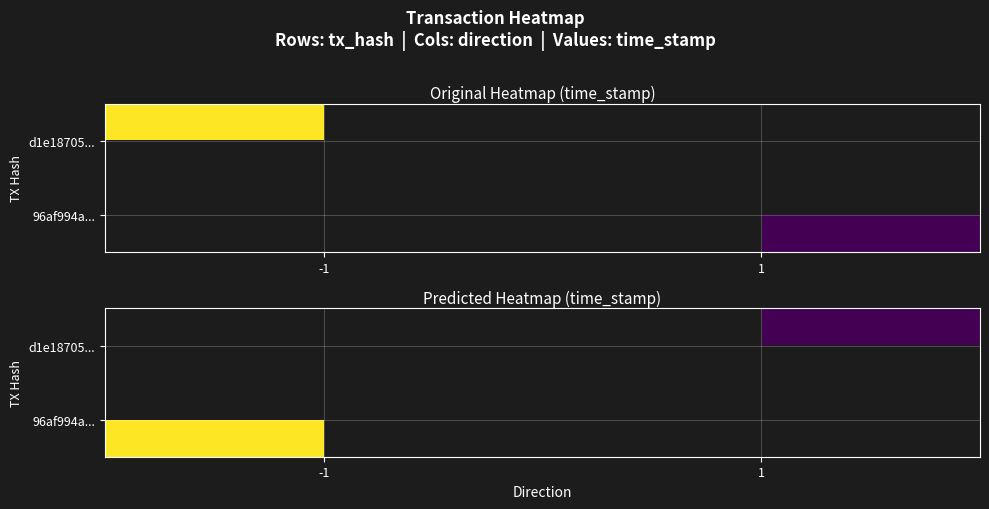

Which series has the largest range (max minus min)?

96af994a...